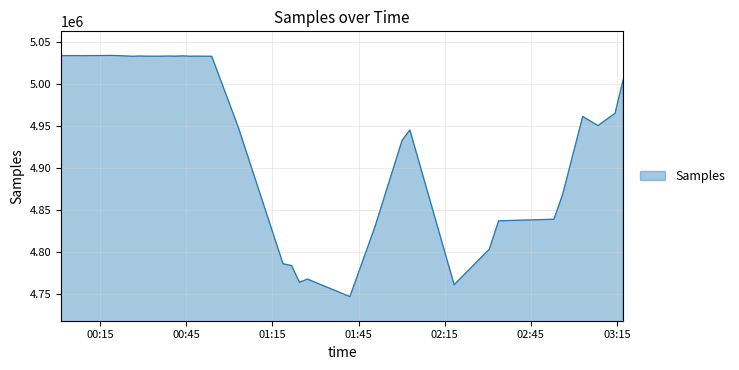

What is the difference between the maximum and minimum values?

287261